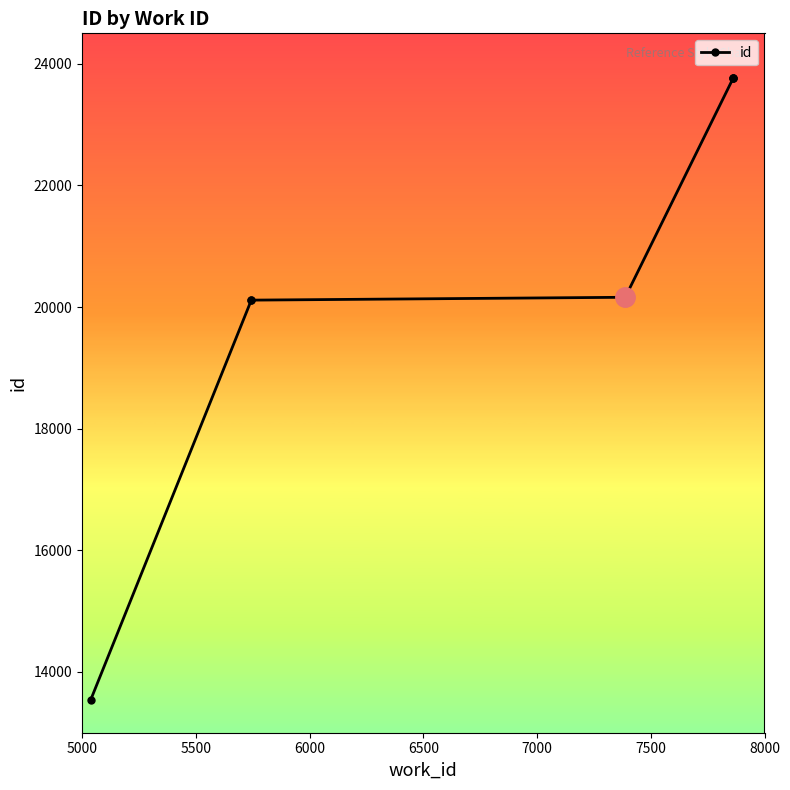

What is the minimum value shown in the chart?

13539